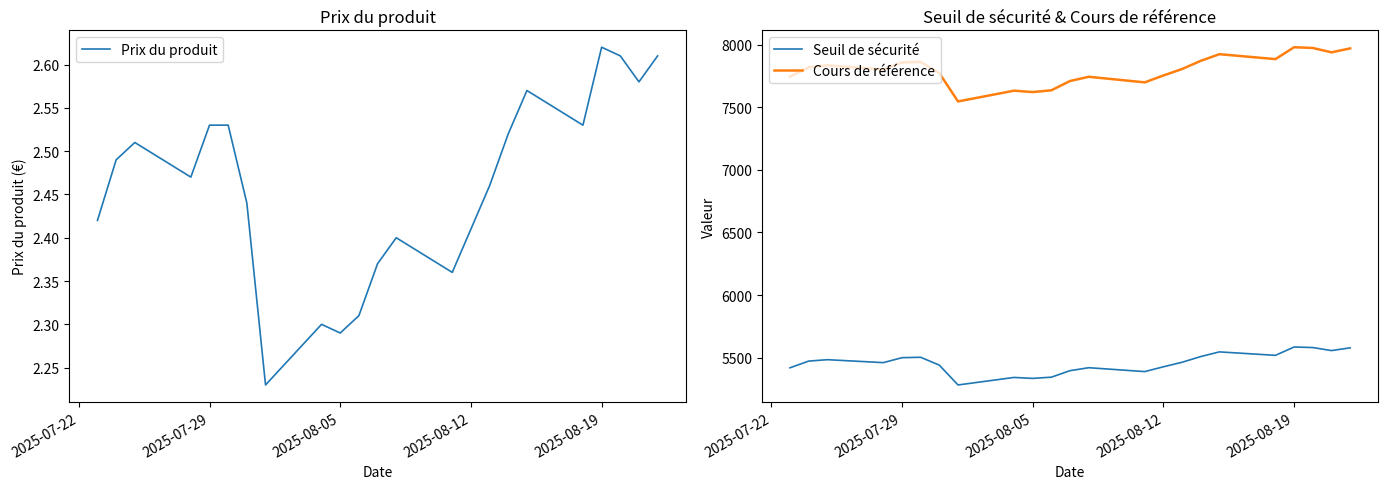

What is the value of the Cours de référence point at the 15th from the left?

7753.4